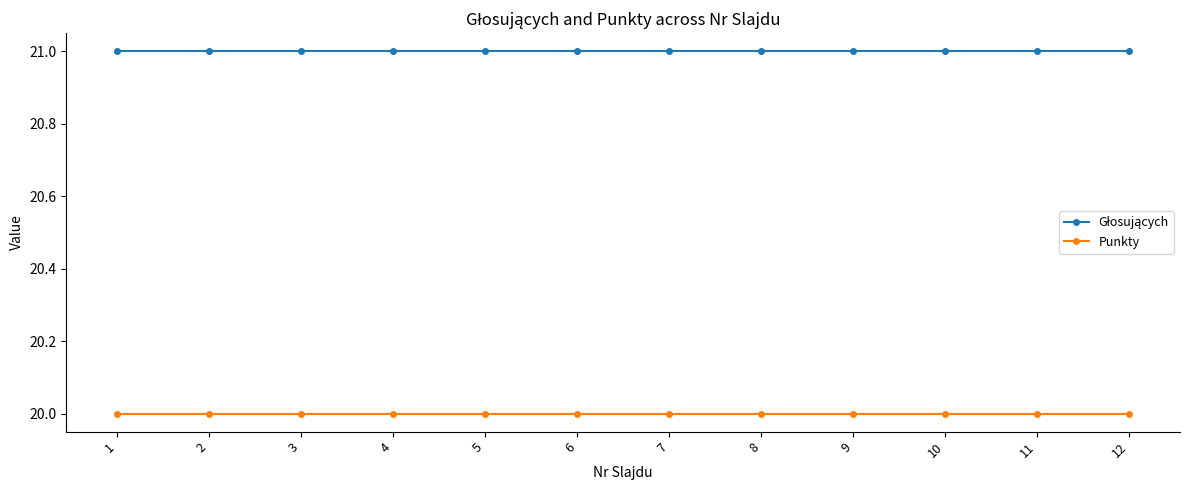

What is the spread (max minus min) of values at 5?

1